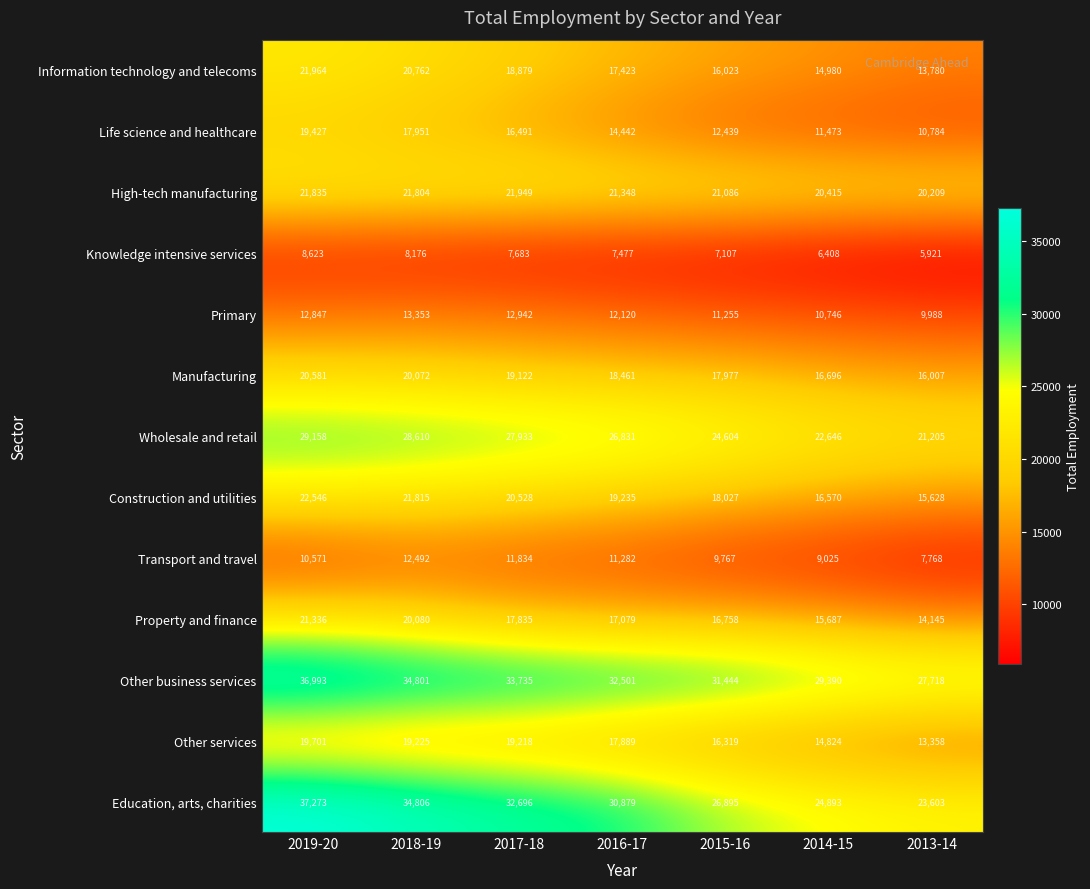

Which series changed the most between 2019-20 and 2015-16?

Education, arts, charities